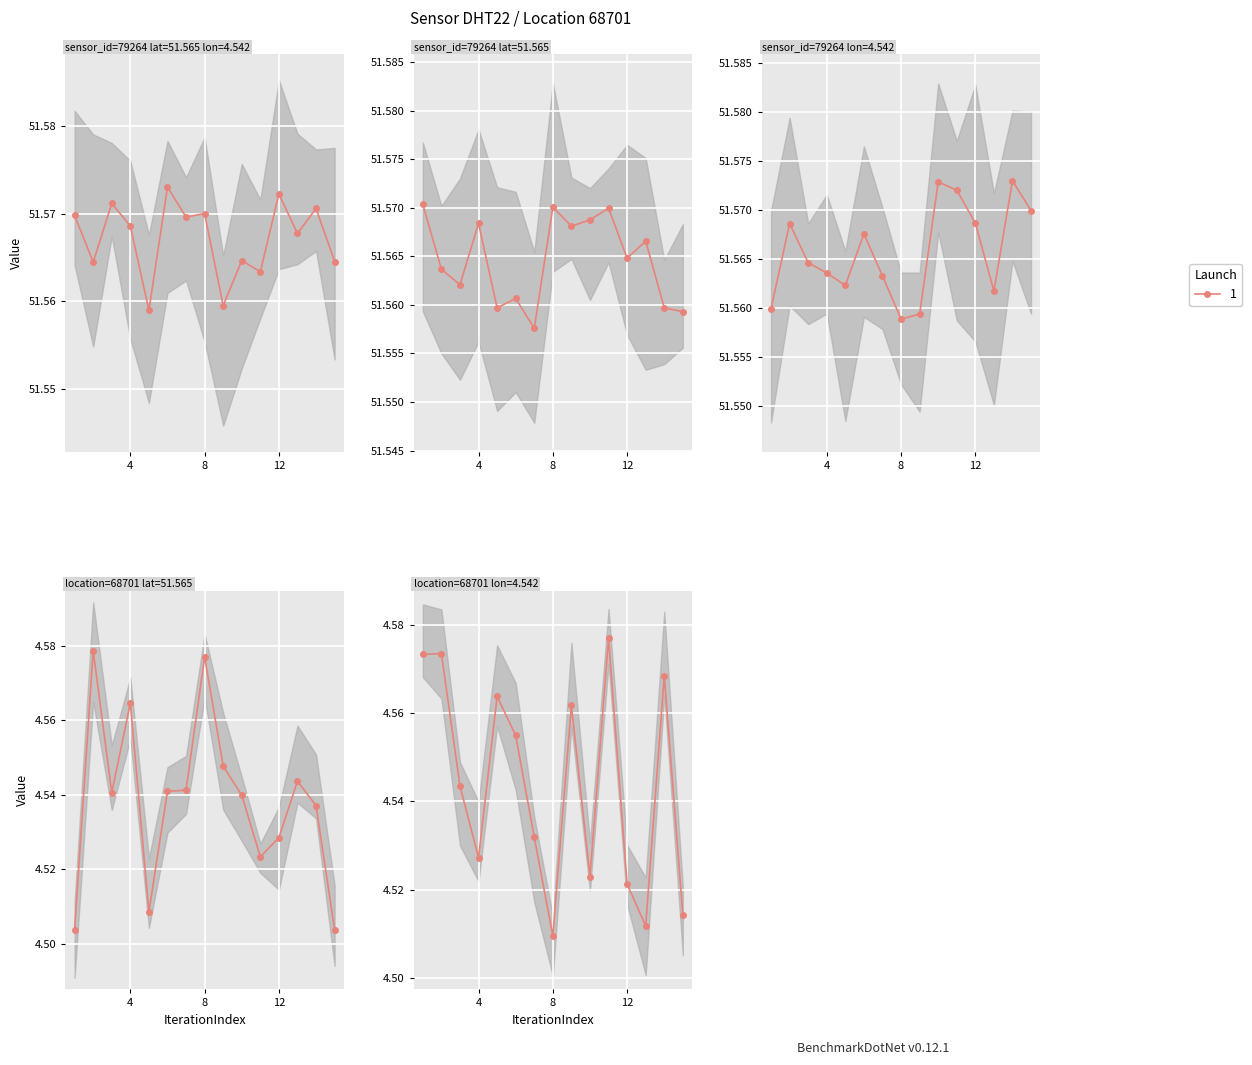

Is this an area chart (filled region under the line)?

No